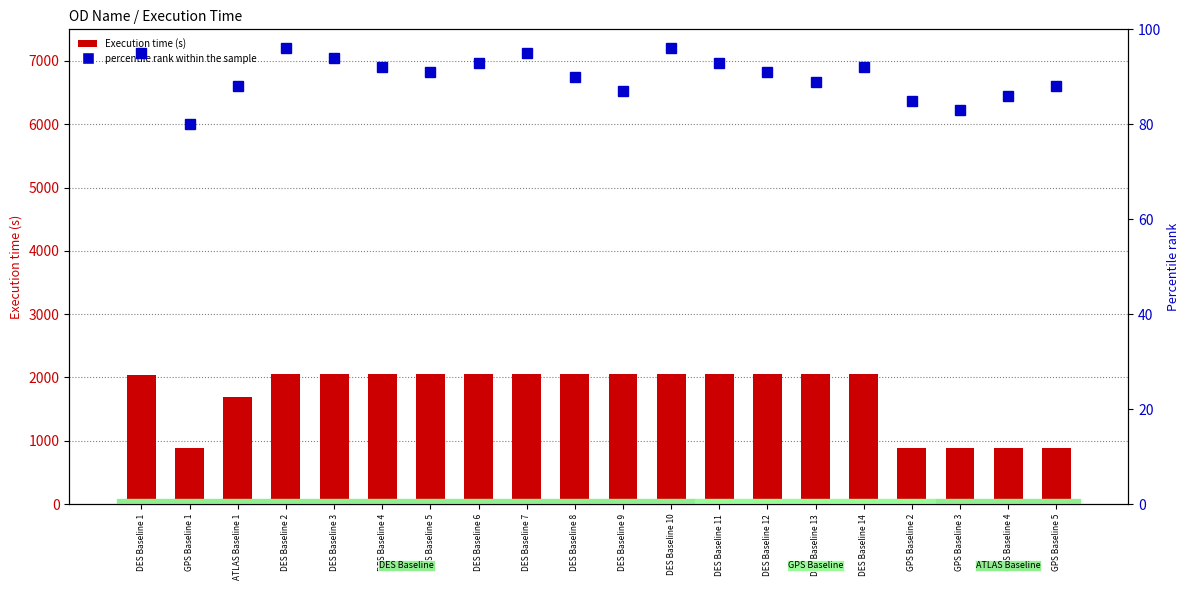

What is the spread (max minus min) of values at DES Baseline 12?

1960